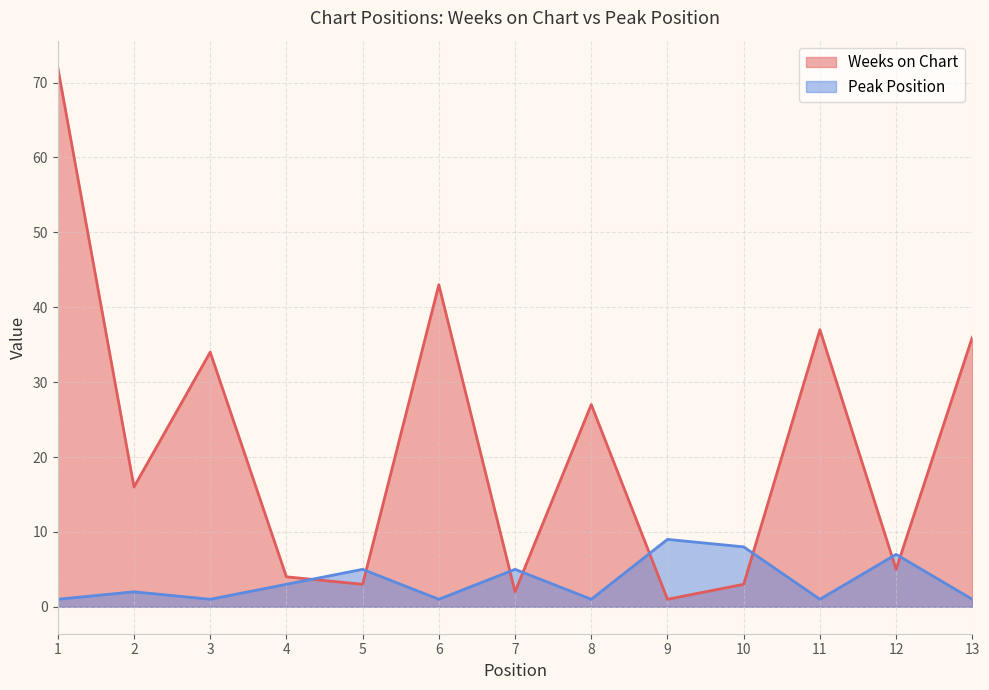

The value of Weeks on Chart at 8 is 27. True or false?

True